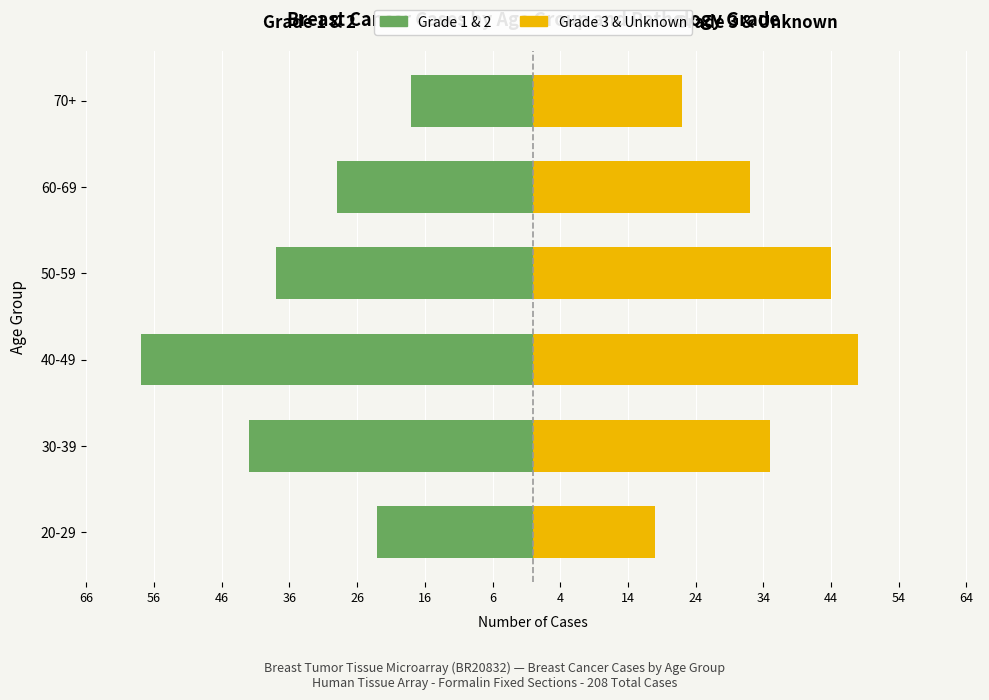

Read the Grade 1 & 2 value at 30-39, to the nearest 10.

-40